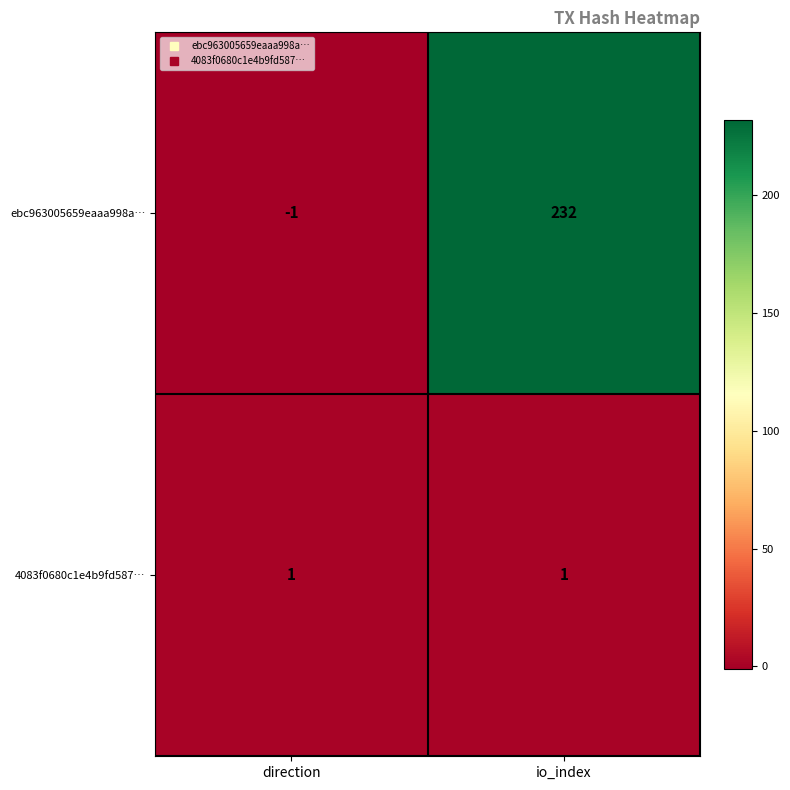

Is it true that 4083f0680c1e4b9fd587… equals 1 at direction?

True